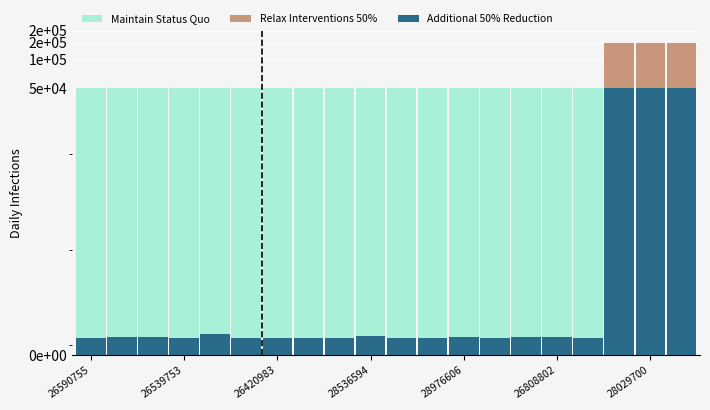

List the series in order of their peak value, highest first.

Relax Interventions 50%, Maintain Status Quo, Additional 50% Reduction